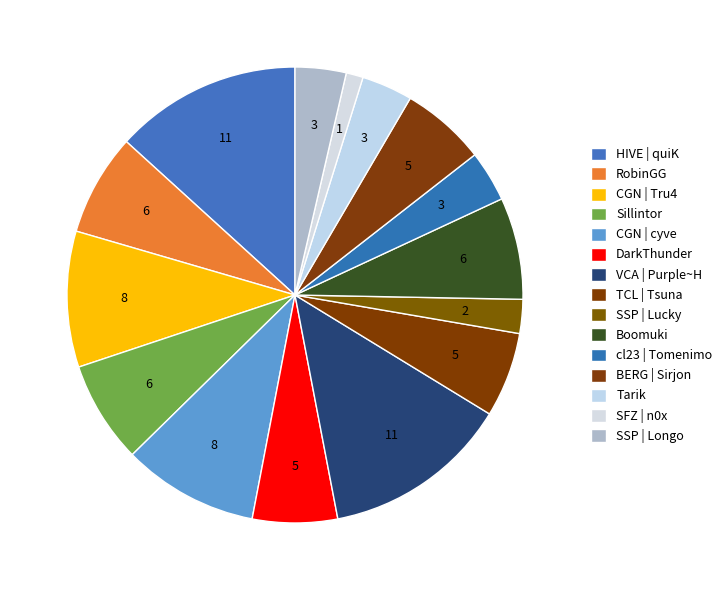

To the nearest percent, what is the average slice percentage?

7%